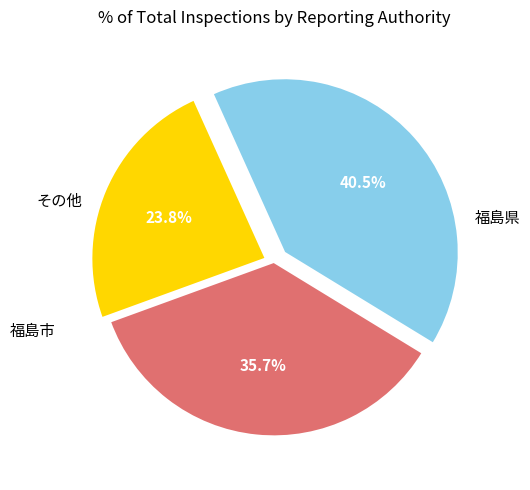

Does any single category account for the majority?

No